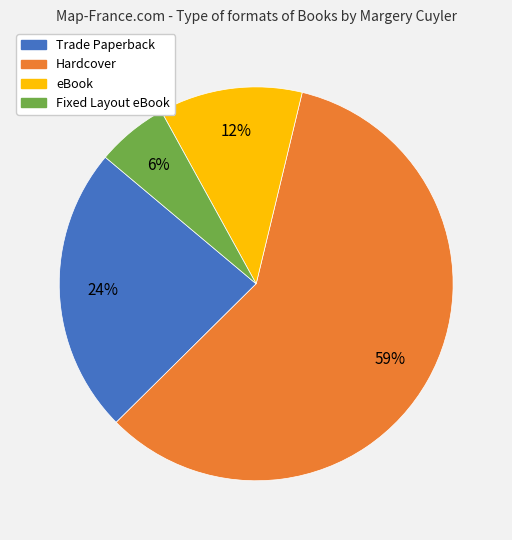

Combined, do Fixed Layout eBook and Hardcover account for over 50%?

Yes